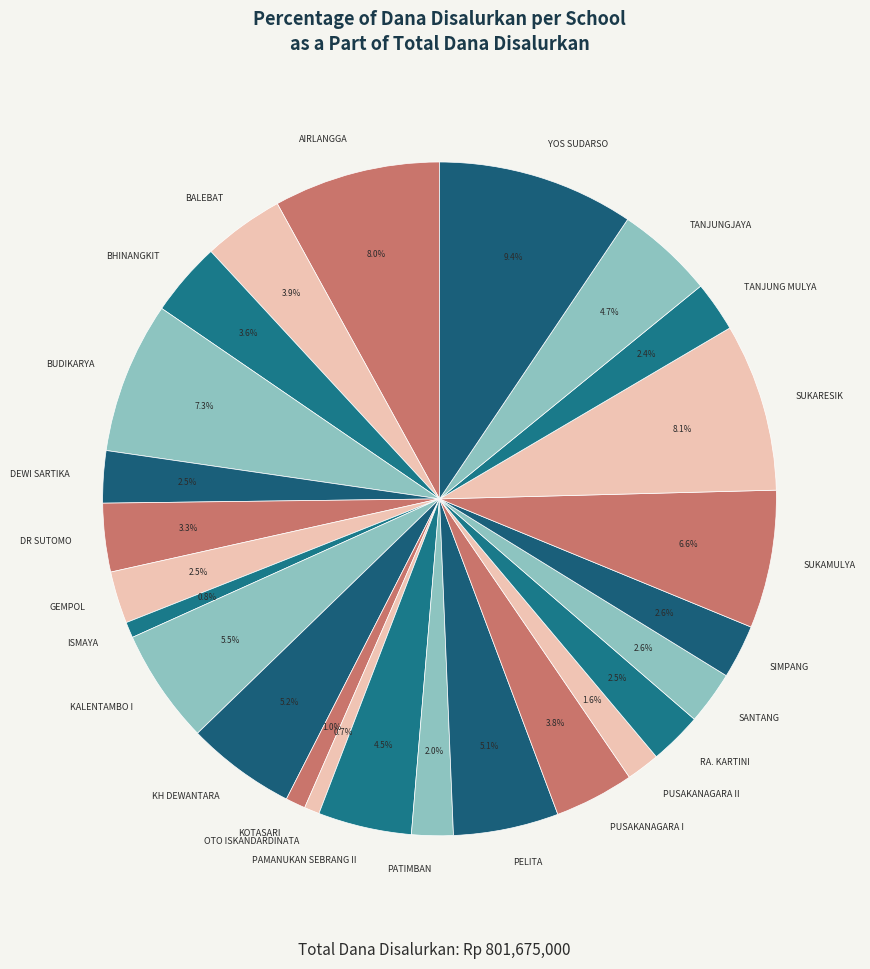

What is the ratio of the value at TANJUNG MULYA to the value at DR SUTOMO?

0.7